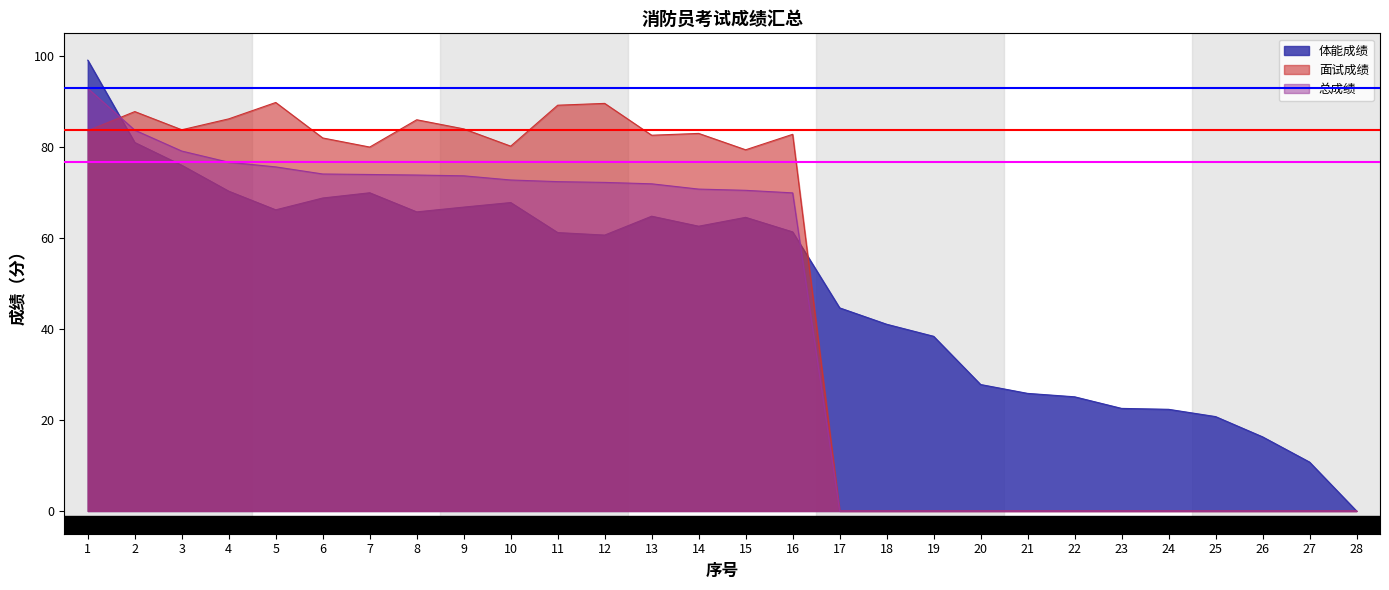

Between 10 and 17, which series saw the biggest shift?

面试成绩